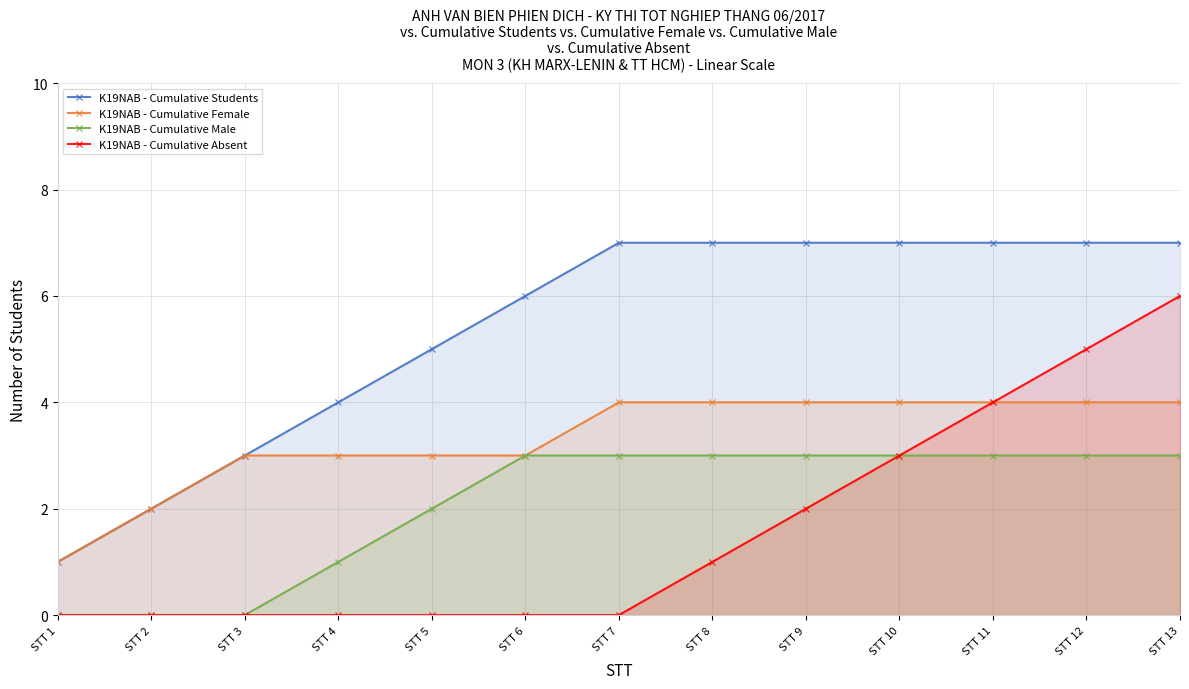

True or false: K19NAB - Cumulative Male and K19NAB - Cumulative Female intersect in this chart.

False